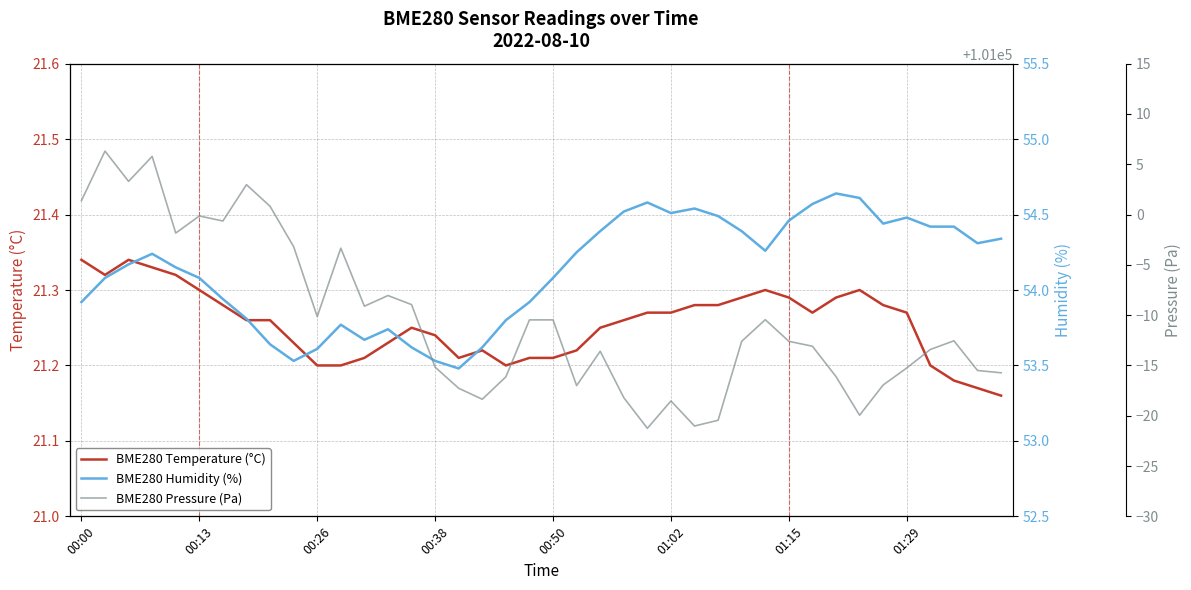

True or false: BME280 Pressure (Pa) and BME280 Humidity (%) cross at least once.

False